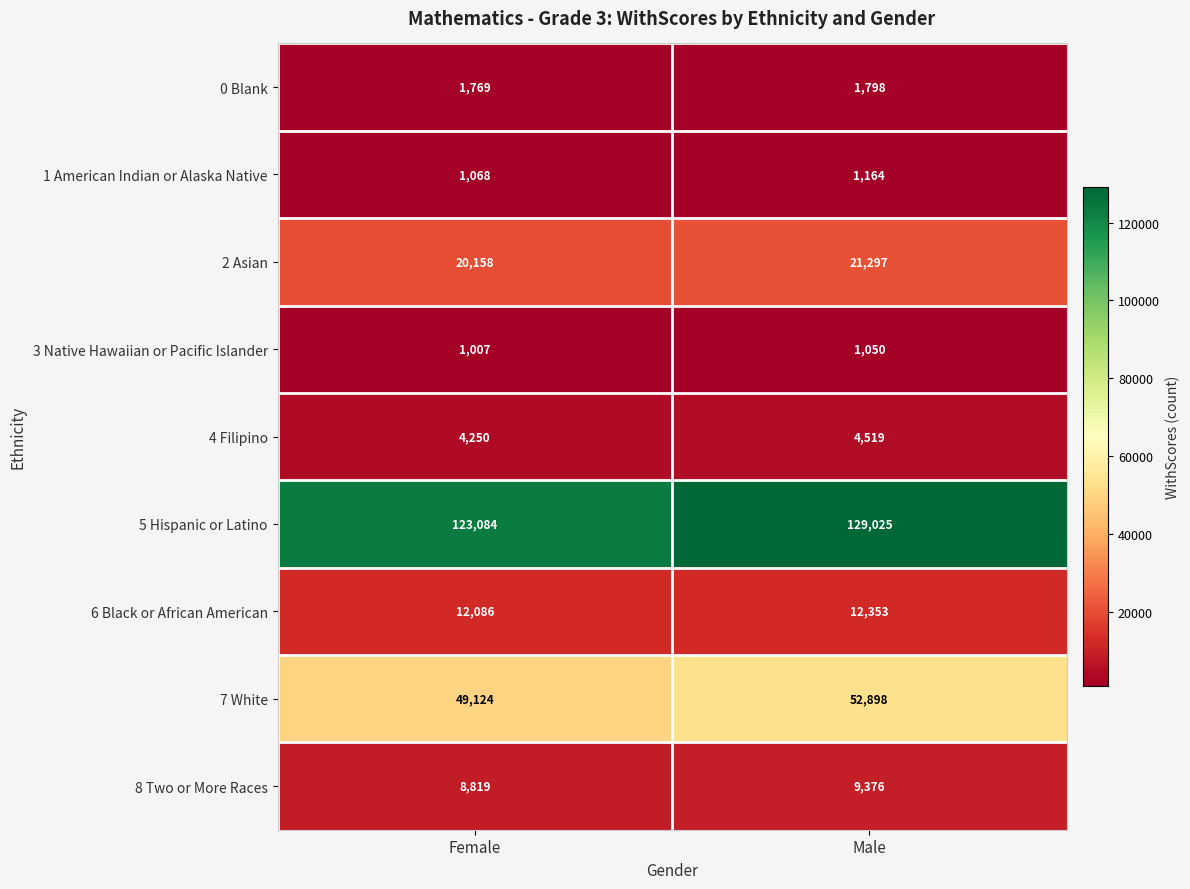

What is the approximate value of 3 Native Hawaiian or Pacific Islander at Female, to the nearest 5?

1005